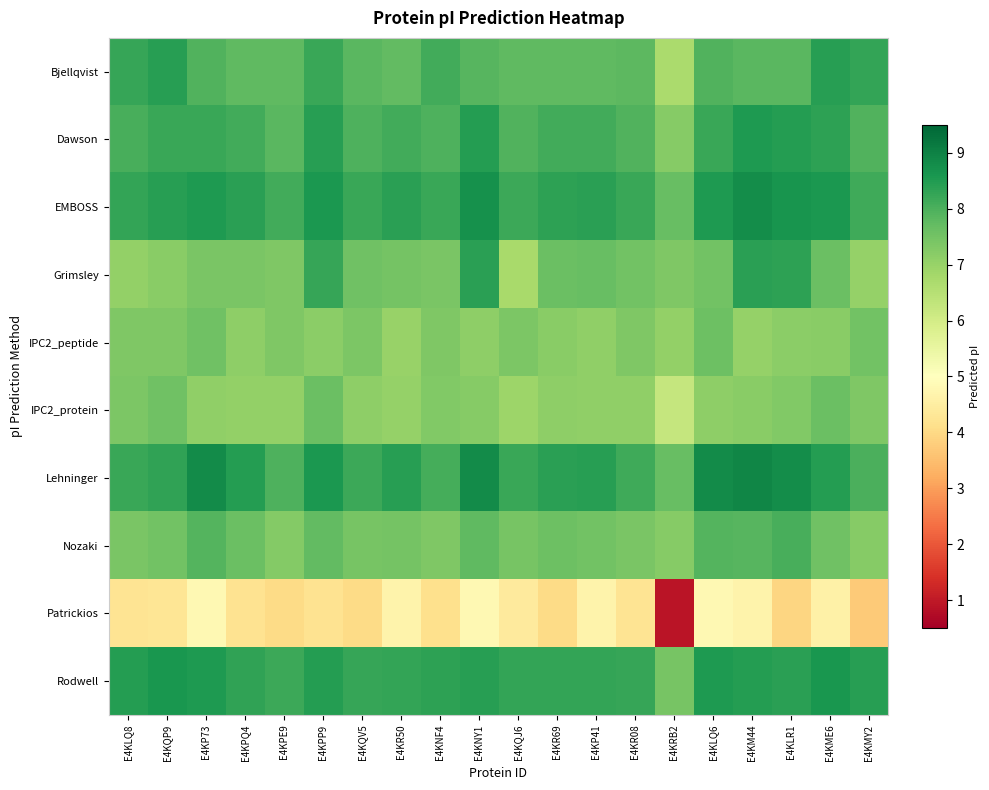

Reading left to right, extract all data points from this chart.

Bjellqvist: E4KLQ8=8.3	E4KQP9=8.4	E4KP73=7.9	E4KPQ4=7.8	E4KPE9=7.8	E4KPP9=8.2	E4KQV5=7.8	E4KR50=7.7	E4KNF4=8.1	E4KNY1=7.8	E4KQJ6=7.7	E4KR69=7.8	E4KP41=7.8	E4KR08=7.8	E4KRB2=6.7	E4KLQ6=8.0	E4KM44=7.8	E4KLR1=7.8	E4KME6=8.4	E4KMY2=8.3
Dawson: E4KLQ8=8.1	E4KQP9=8.2	E4KP73=8.2	E4KPQ4=8.1	E4KPE9=7.8	E4KPP9=8.4	E4KQV5=8.0	E4KR50=8.1	E4KNF4=8.0	E4KNY1=8.5	E4KQJ6=7.9	E4KR69=8.1	E4KP41=8.1	E4KR08=8.0	E4KRB2=7.2	E4KLQ6=8.2	E4KM44=8.5	E4KLR1=8.5	E4KME6=8.3	E4KMY2=7.9
EMBOSS: E4KLQ8=8.3	E4KQP9=8.4	E4KP73=8.5	E4KPQ4=8.4	E4KPE9=8.1	E4KPP9=8.6	E4KQV5=8.2	E4KR50=8.4	E4KNF4=8.2	E4KNY1=8.7	E4KQJ6=8.2	E4KR69=8.3	E4KP41=8.4	E4KR08=8.2	E4KRB2=7.7	E4KLQ6=8.5	E4KM44=8.8	E4KLR1=8.7	E4KME6=8.6	E4KMY2=8.1
Grimsley: E4KLQ8=7.1	E4KQP9=7.2	E4KP73=7.4	E4KPQ4=7.4	E4KPE9=7.3	E4KPP9=8.3	E4KQV5=7.5	E4KR50=7.5	E4KNF4=7.4	E4KNY1=8.4	E4KQJ6=6.7	E4KR69=7.6	E4KP41=7.7	E4KR08=7.5	E4KRB2=7.3	E4KLQ6=7.5	E4KM44=8.4	E4KLR1=8.3	E4KME6=7.6	E4KMY2=7.0
IPC2_peptide: E4KLQ8=7.4	E4KQP9=7.3	E4KP73=7.5	E4KPQ4=7.1	E4KPE9=7.3	E4KPP9=7.2	E4KQV5=7.4	E4KR50=7.0	E4KNF4=7.3	E4KNY1=7.1	E4KQJ6=7.4	E4KR69=7.2	E4KP41=7.1	E4KR08=7.3	E4KRB2=7.1	E4KLQ6=7.6	E4KM44=7.0	E4KLR1=7.2	E4KME6=7.2	E4KMY2=7.5
IPC2_protein: E4KLQ8=7.4	E4KQP9=7.6	E4KP73=7.1	E4KPQ4=7.0	E4KPE9=7.0	E4KPP9=7.6	E4KQV5=7.1	E4KR50=7.0	E4KNF4=7.3	E4KNY1=7.2	E4KQJ6=6.9	E4KR69=7.1	E4KP41=7.1	E4KR08=7.1	E4KRB2=6.3	E4KLQ6=7.1	E4KM44=7.2	E4KLR1=7.3	E4KME6=7.6	E4KMY2=7.4
Lehninger: E4KLQ8=8.2	E4KQP9=8.3	E4KP73=8.8	E4KPQ4=8.5	E4KPE9=8.0	E4KPP9=8.6	E4KQV5=8.2	E4KR50=8.4	E4KNF4=8.1	E4KNY1=8.8	E4KQJ6=8.2	E4KR69=8.4	E4KP41=8.4	E4KR08=8.2	E4KRB2=7.7	E4KLQ6=8.8	E4KM44=8.9	E4KLR1=8.8	E4KME6=8.4	E4KMY2=8.0
Nozaki: E4KLQ8=7.4	E4KQP9=7.5	E4KP73=7.9	E4KPQ4=7.6	E4KPE9=7.3	E4KPP9=7.7	E4KQV5=7.4	E4KR50=7.5	E4KNF4=7.3	E4KNY1=7.7	E4KQJ6=7.4	E4KR69=7.6	E4KP41=7.5	E4KR08=7.4	E4KRB2=7.2	E4KLQ6=7.9	E4KM44=7.8	E4KLR1=8.1	E4KME6=7.5	E4KMY2=7.2
Patrickios: E4KLQ8=4.2	E4KQP9=4.3	E4KP73=4.8	E4KPQ4=4.2	E4KPE9=4.0	E4KPP9=4.2	E4KQV5=4.0	E4KR50=4.7	E4KNF4=4.1	E4KNY1=4.8	E4KQJ6=4.4	E4KR69=4.0	E4KP41=4.7	E4KR08=4.2	E4KRB2=0.9	E4KLQ6=4.8	E4KM44=4.7	E4KLR1=3.9	E4KME6=4.6	E4KMY2=3.7
Rodwell: E4KLQ8=8.5	E4KQP9=8.6	E4KP73=8.5	E4KPQ4=8.3	E4KPE9=8.2	E4KPP9=8.5	E4KQV5=8.3	E4KR50=8.3	E4KNF4=8.3	E4KNY1=8.4	E4KQJ6=8.3	E4KR69=8.3	E4KP41=8.3	E4KR08=8.2	E4KRB2=7.4	E4KLQ6=8.5	E4KM44=8.5	E4KLR1=8.4	E4KME6=8.6	E4KMY2=8.4